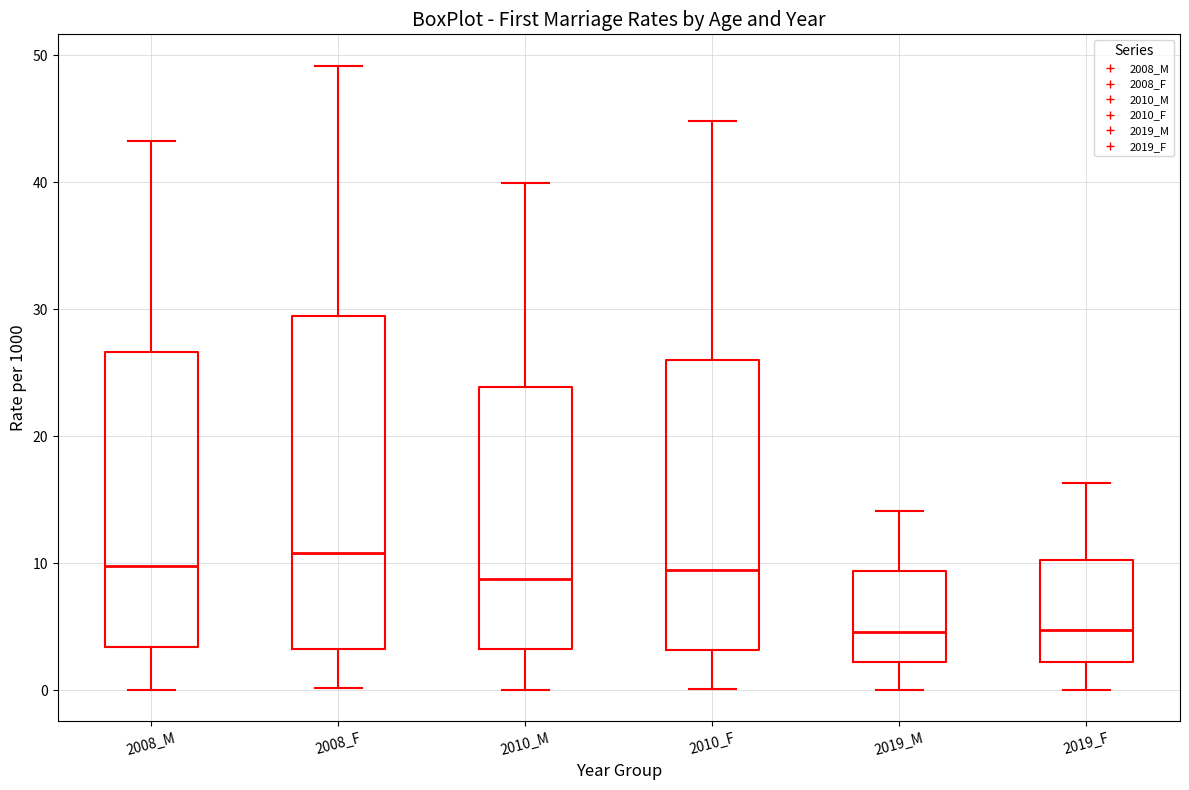

Which box is the tallest, from its lower edge to its upper edge?

2008_F